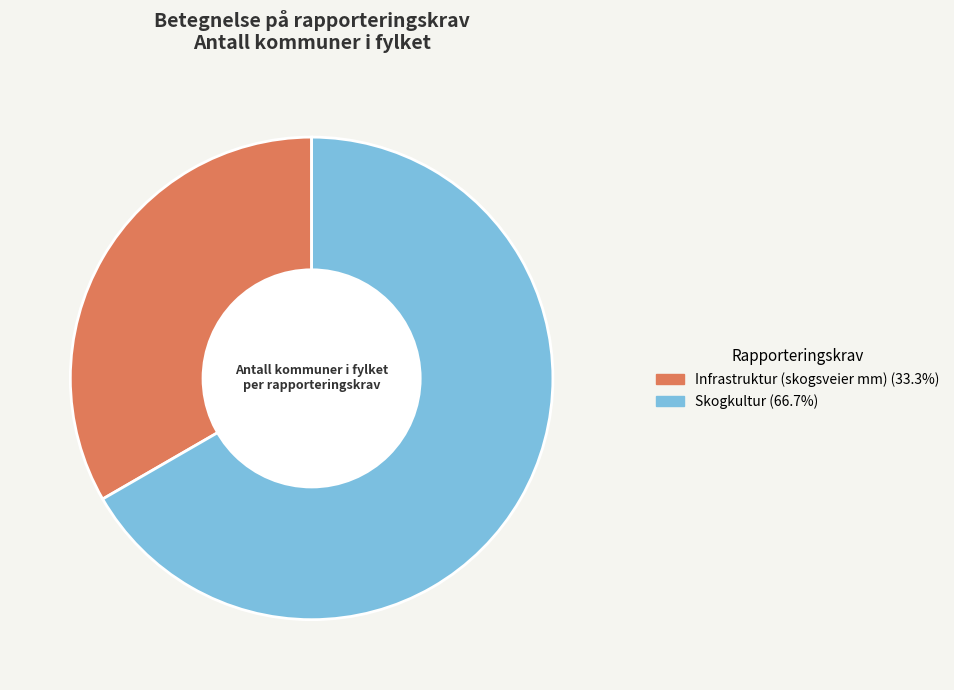

Is there a majority slice in this chart?

Yes